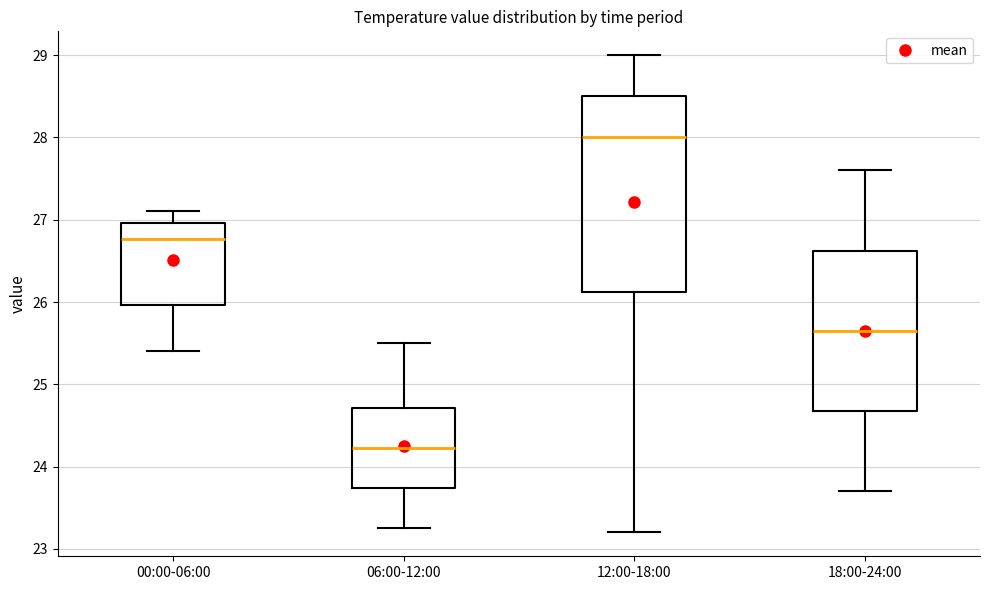

Reading left to right, transcribe this box plot: for each box, give where its median line is, the range the box spans, and where its two whiskers end, as read against the y-axis. The values are not printed on the chart, so give them approximately, as read against the axis.

00:00-06:00: median 26.8, box 26.0 to 27.0, whiskers 25.4 to 27.1
06:00-12:00: median 24.2, box 23.7 to 24.7, whiskers 23.3 to 25.5
12:00-18:00: median 28.0, box 26.1 to 28.5, whiskers 23.2 to 29.0
18:00-24:00: median 25.7, box 24.7 to 26.6, whiskers 23.7 to 27.6